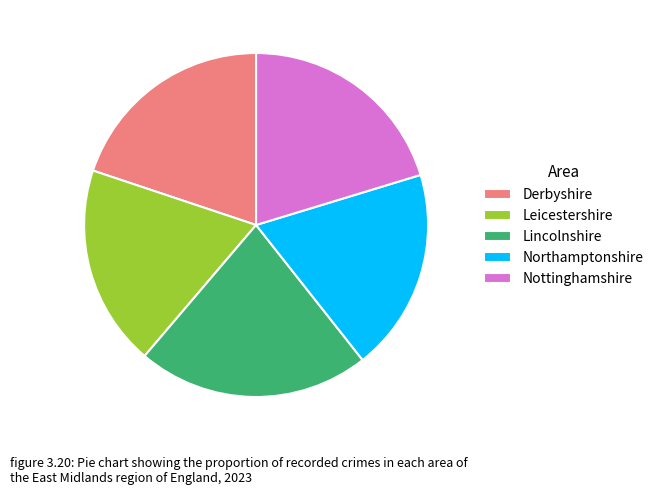

Do Nottinghamshire and Northamptonshire together represent more than half of the pie?

No